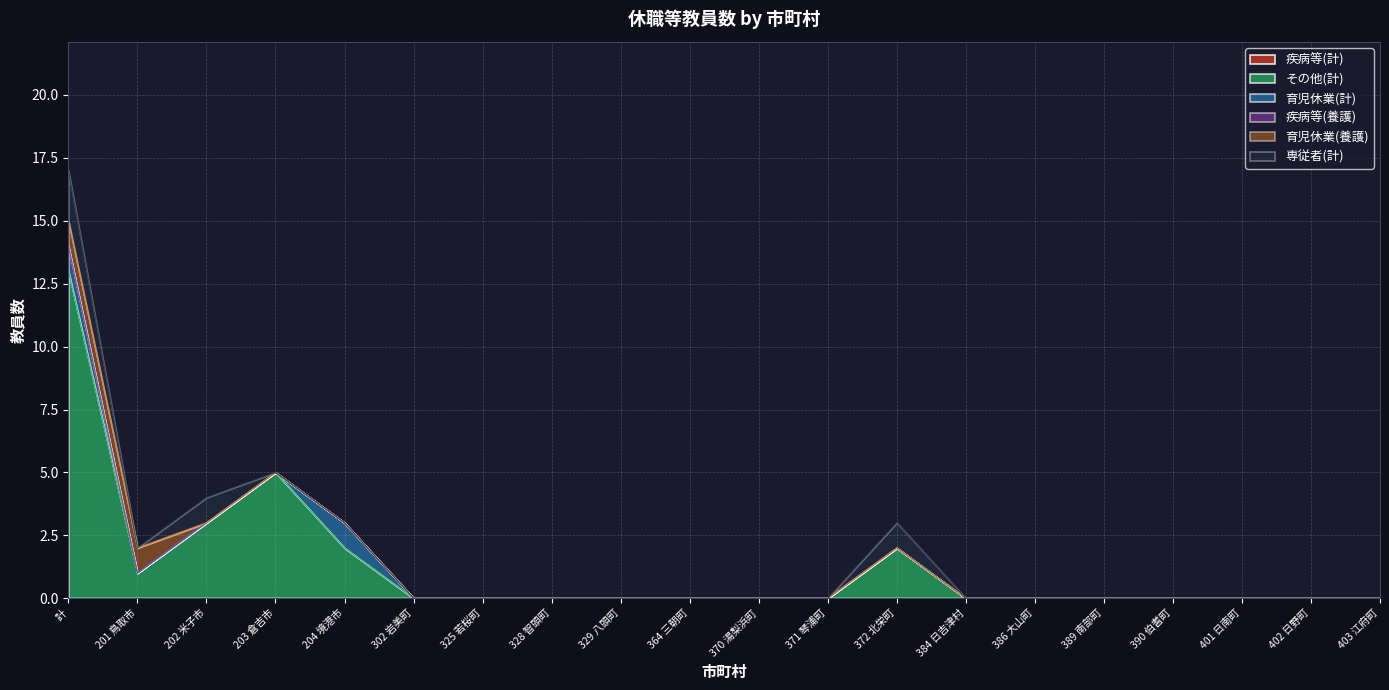

What position from the right is 384 日吉津村?

7